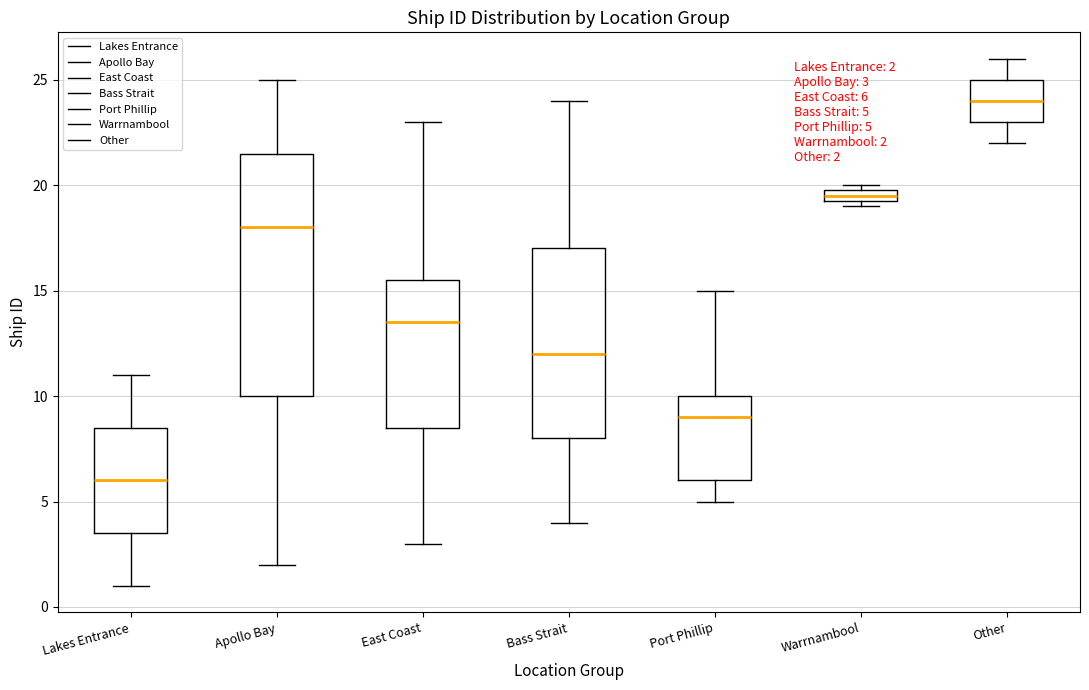

Which box has the highest median line?

Other